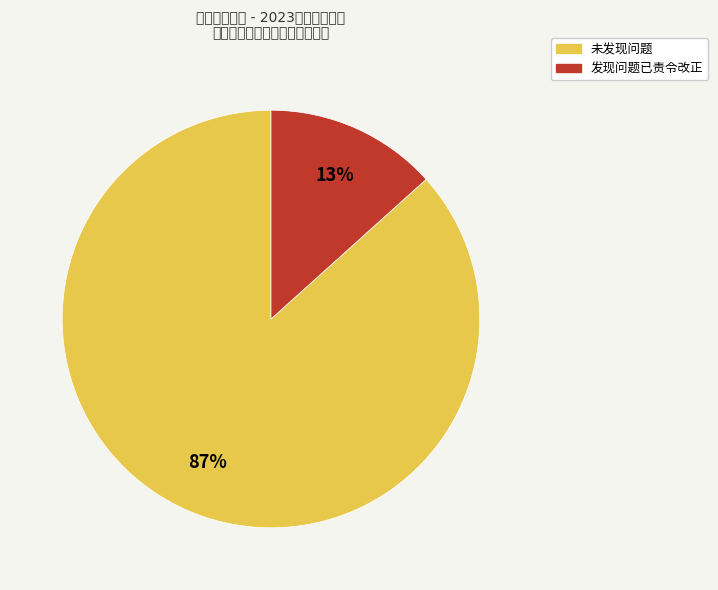

Which category has the biggest portion of the pie?

未发现问题